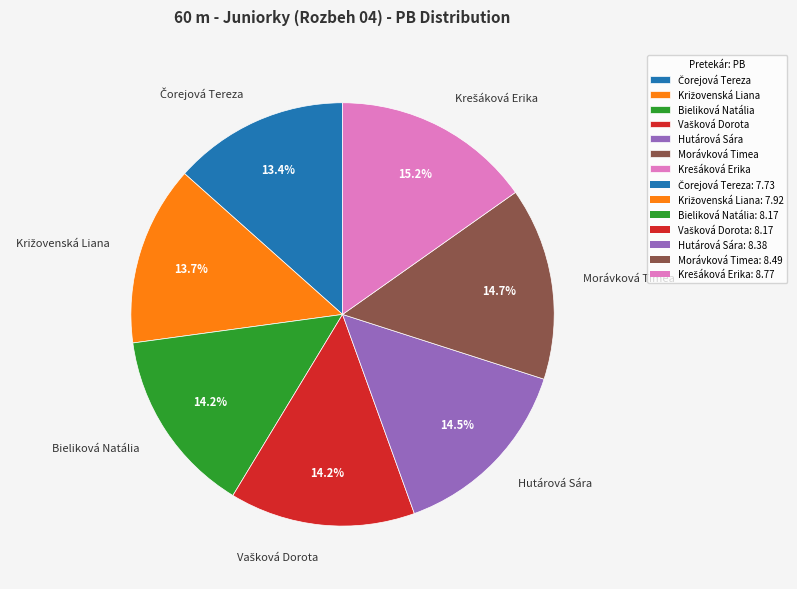

The Morávková Timea slice represents 1% of the pie. True or false?

False